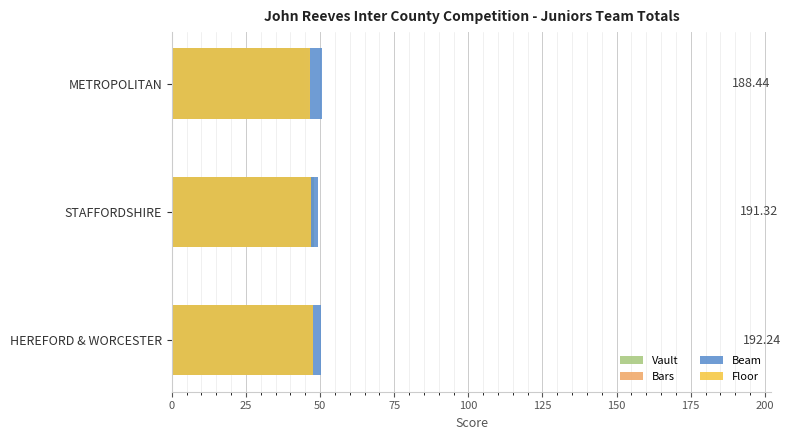

How many bars are there in each group?

4